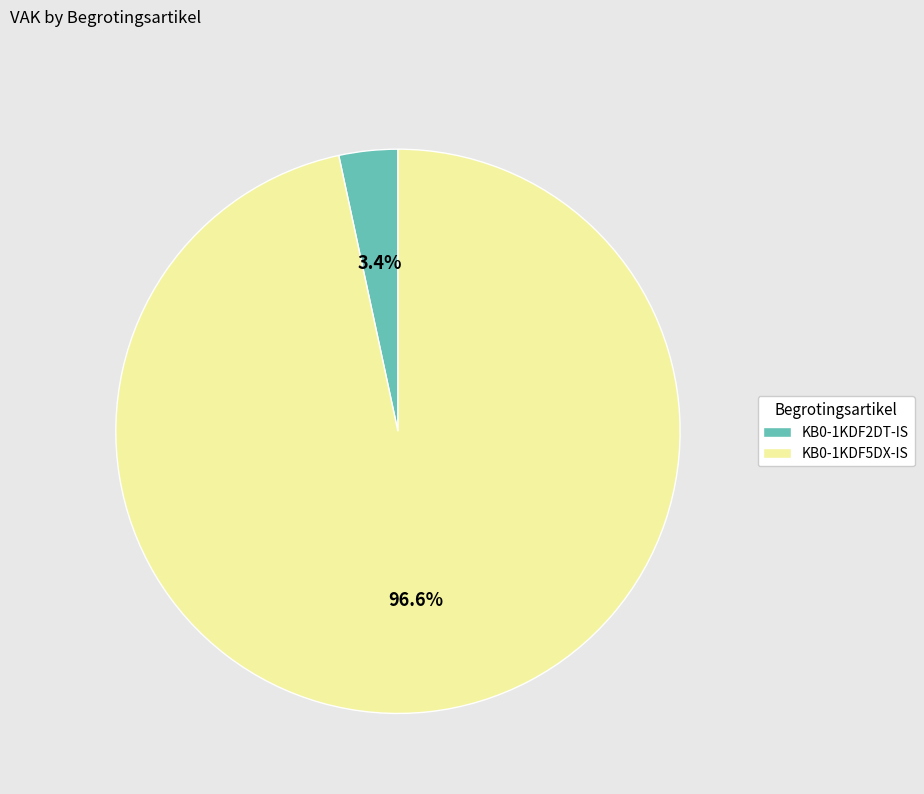

Which category has the biggest portion of the pie?

KB0-1KDF5DX-IS